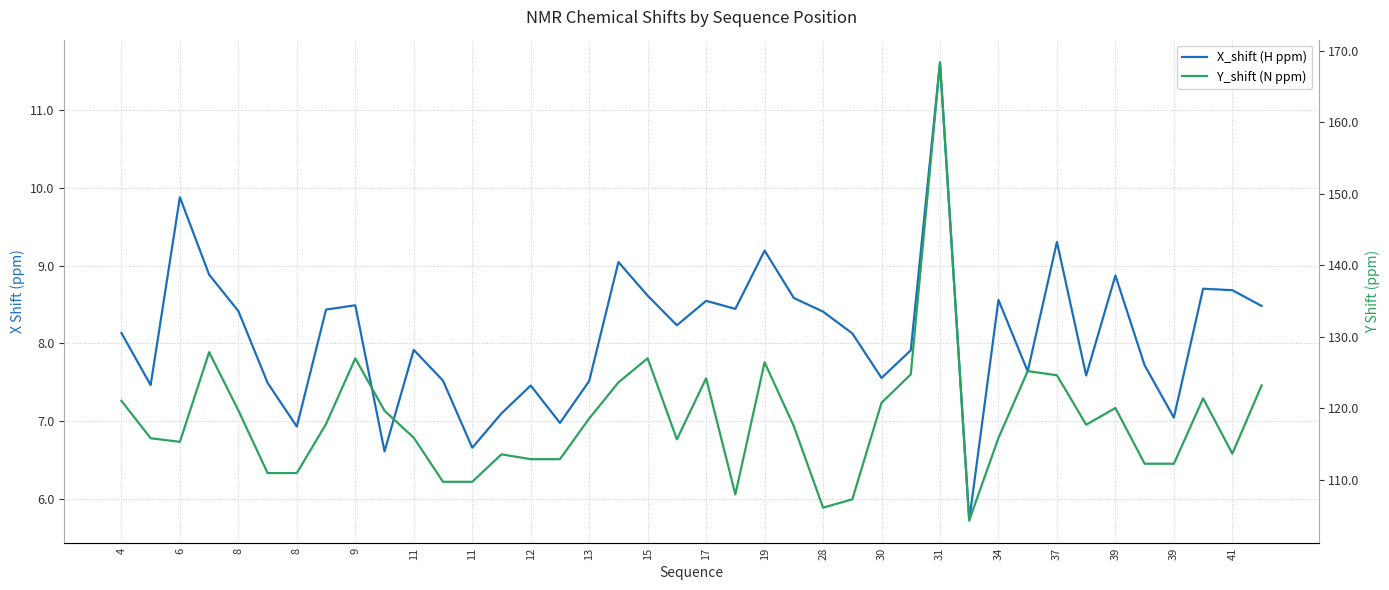

What is the sum of all X_shift (H ppm) values?

324.5